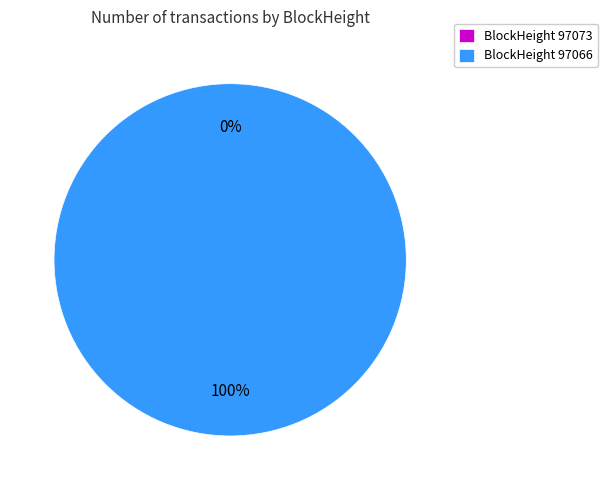

To the nearest percent, what is the difference between the 97073 and 97066 slice percentages?

100%